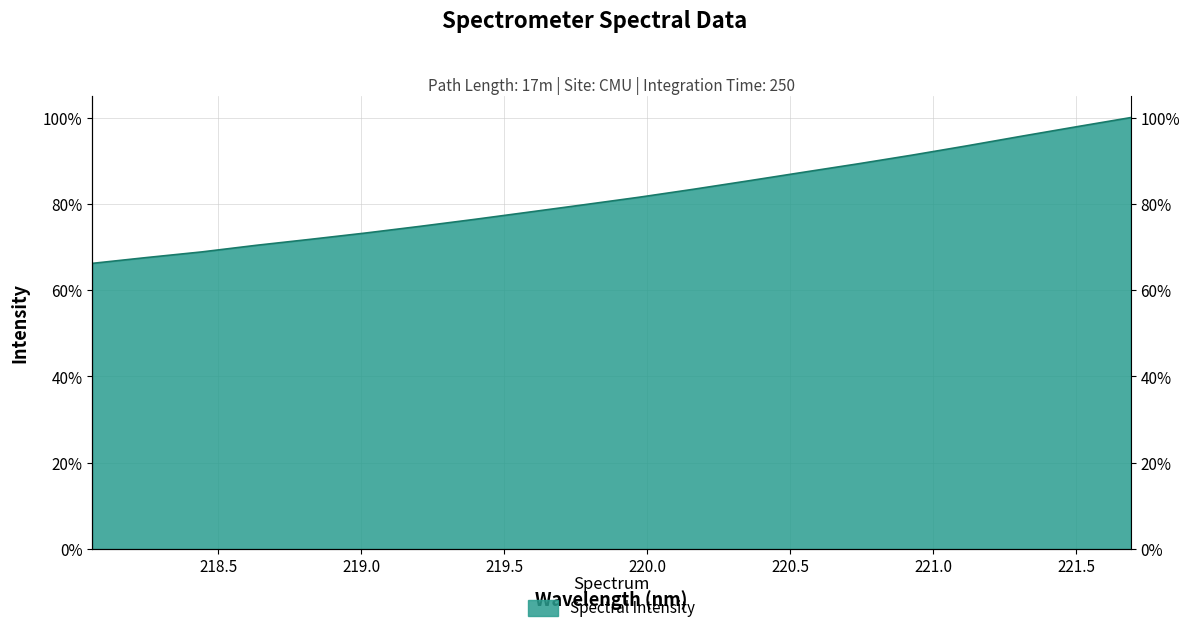

Reading right to left, transcribe all the data shown in this chart.

221.6902=1.0	221.4993=1.0	221.3083=1.0	221.1174=0.9	220.9264=0.9	220.7354=0.9	220.5444=0.9	220.3533=0.9	220.1623=0.8	219.9712=0.8	219.7801=0.8	219.589=0.8	219.3979=0.8	219.2067=0.7	219.0156=0.7	218.8244=0.7	218.6332=0.7	218.442=0.7	218.2508=0.7	218.0596=0.7